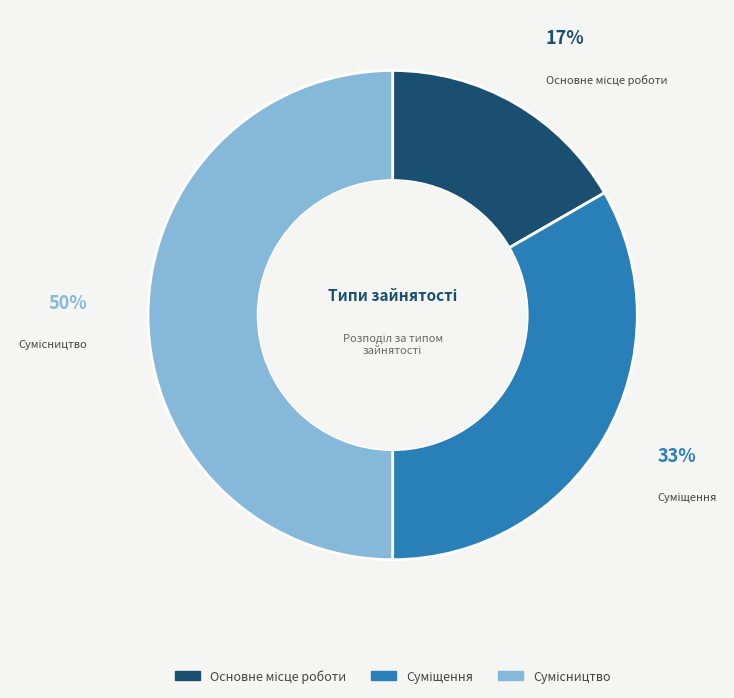

To the nearest percent, what is the average slice percentage?

33%